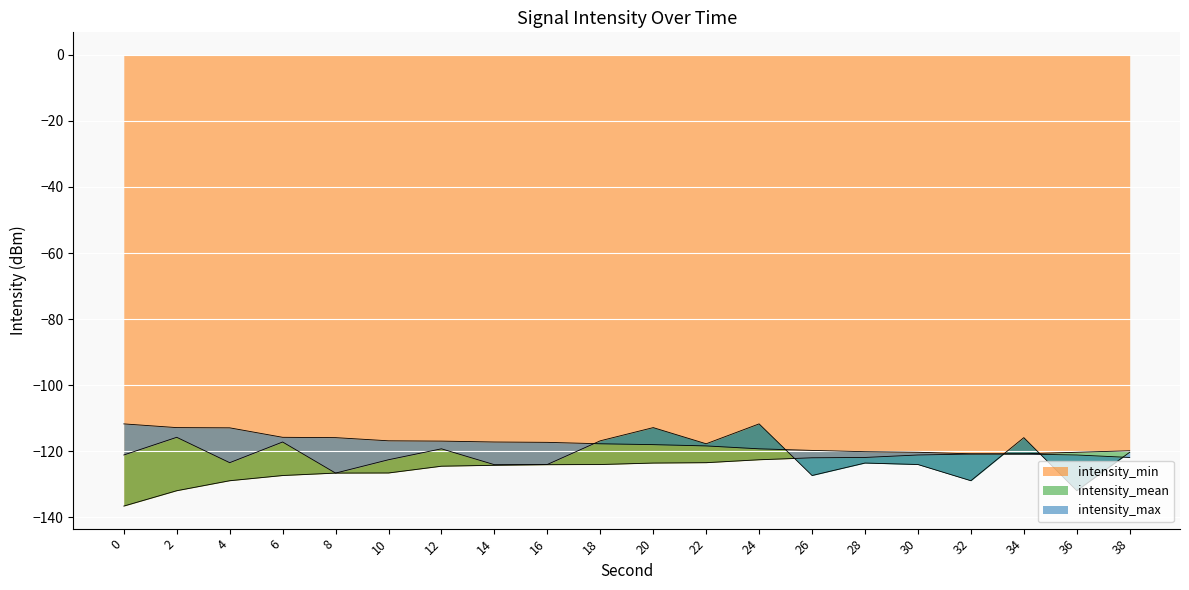

The intensity_min series shows -120.9 at 32. True or false?

True